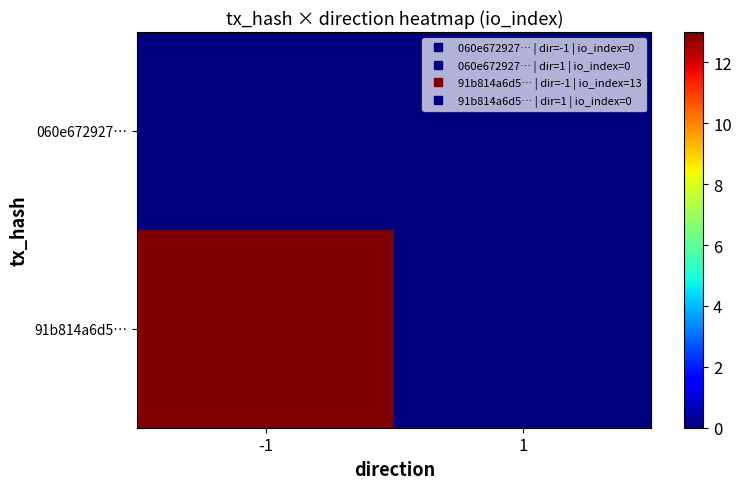

Which series changed the most between -1 and 1?

91b814a6d5…